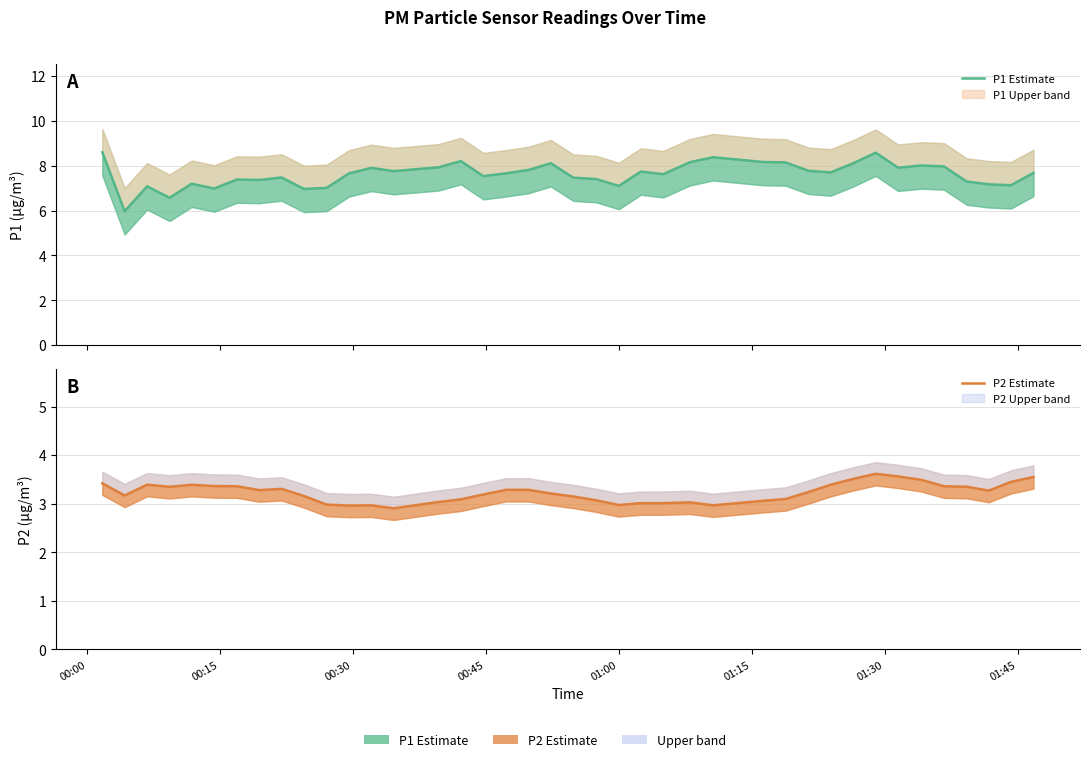

What is the value of the P2 Estimate point at the 23rd from the left?

3.0